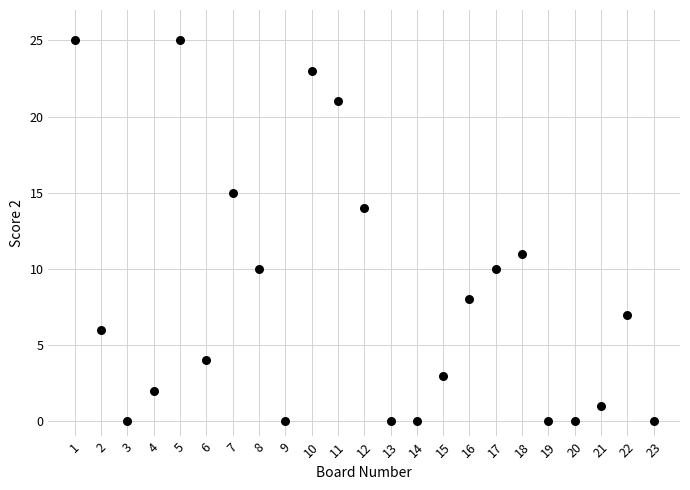

What Y value in the scatter plot is closest to 12?

11